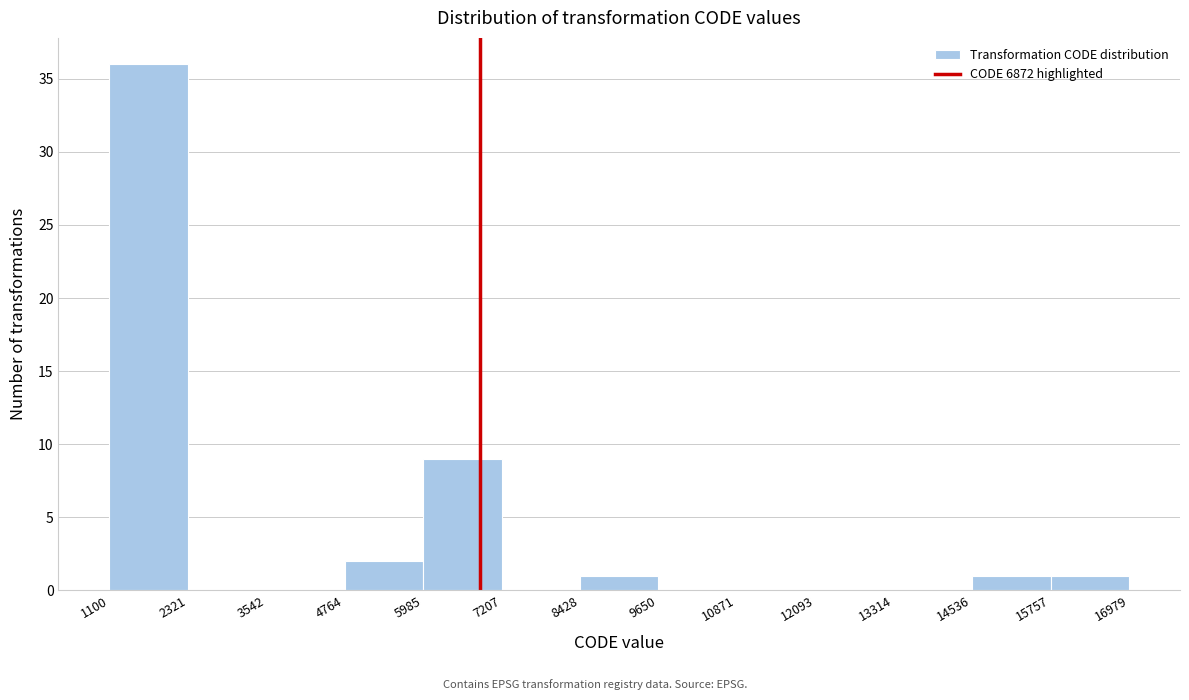

How tall is the bar that spans 15757 to 16979 on the x-axis? The values are not printed on the chart, so give them approximately, as read against the axis.

1